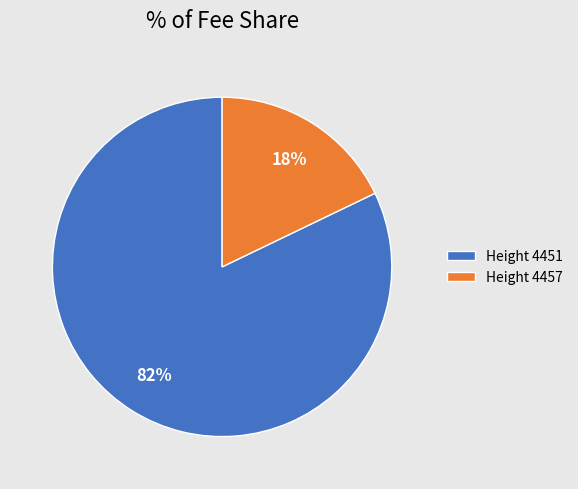

How many segments does this pie chart have?

2